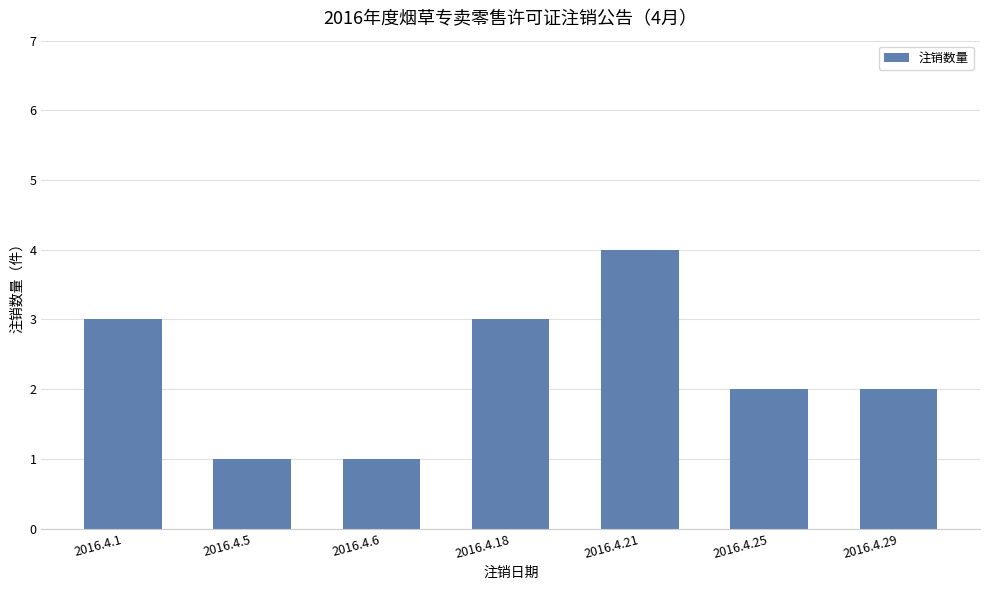

The chart shows a value of 2 at 2016.4.5. True or false?

False